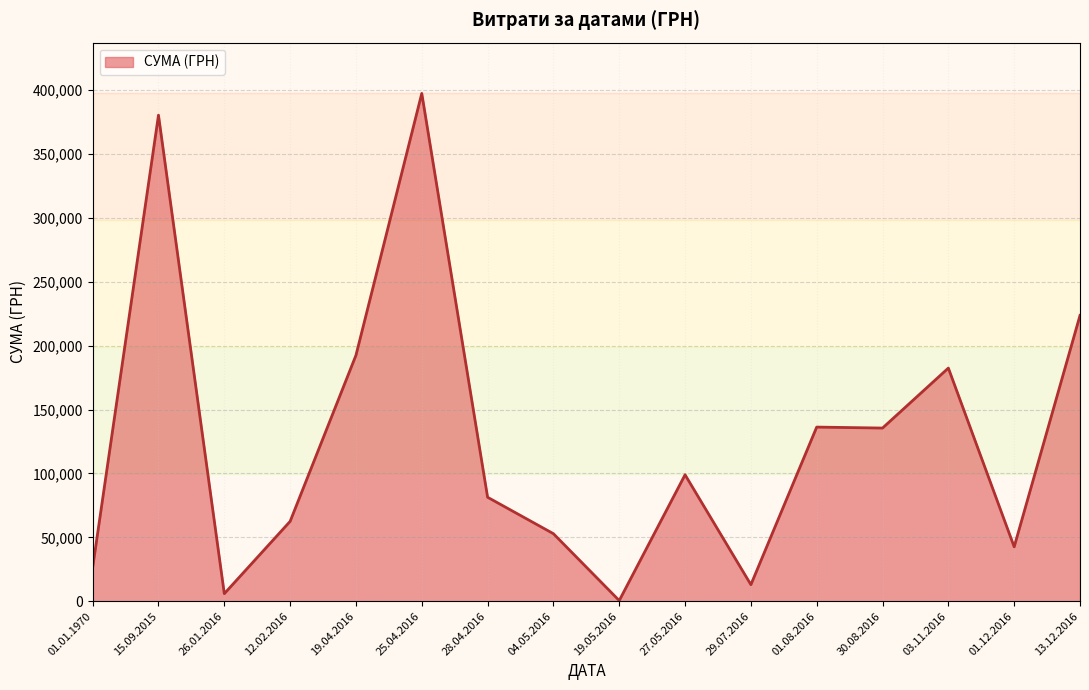

What is the change in value from 04.05.2016 to 27.05.2016?

+46124.0